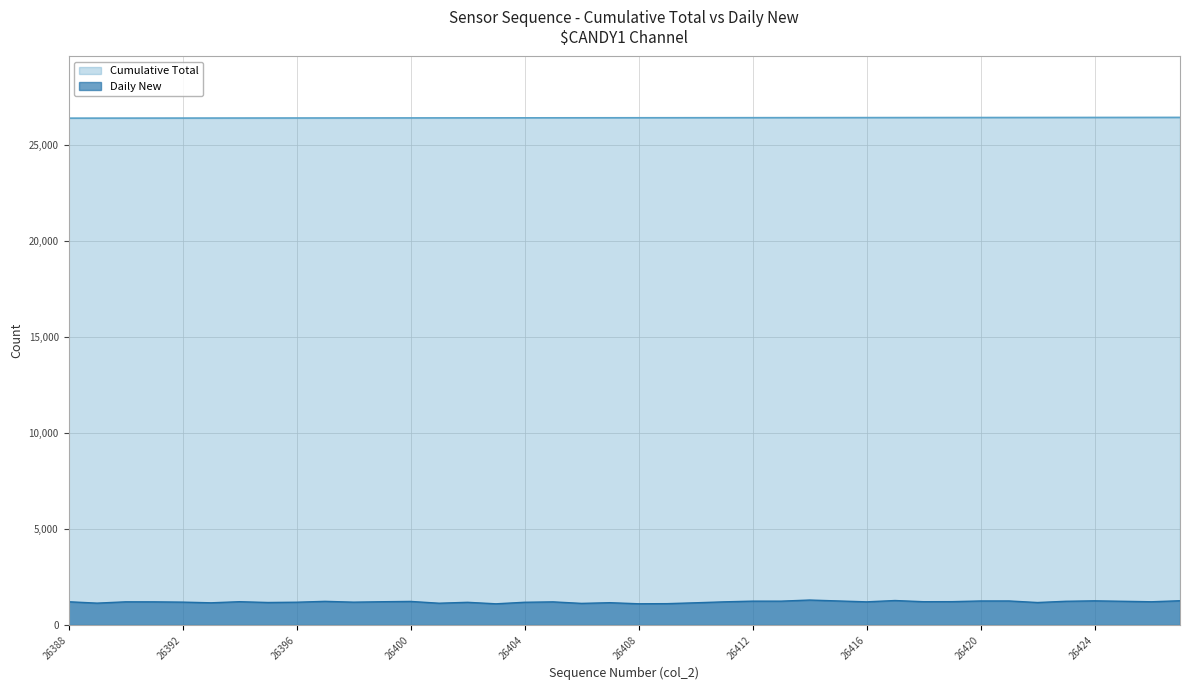

The value of Cumulative Total at 26388 is 9180. True or false?

False